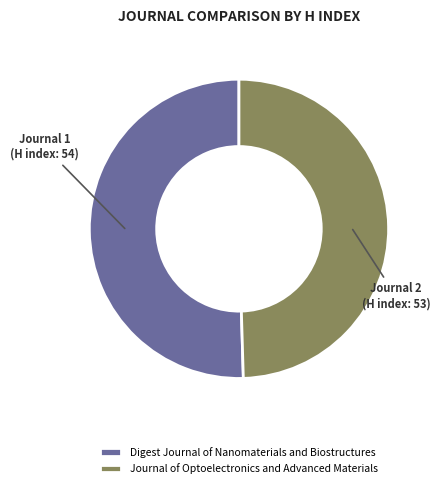

Is there a majority slice in this chart?

Yes